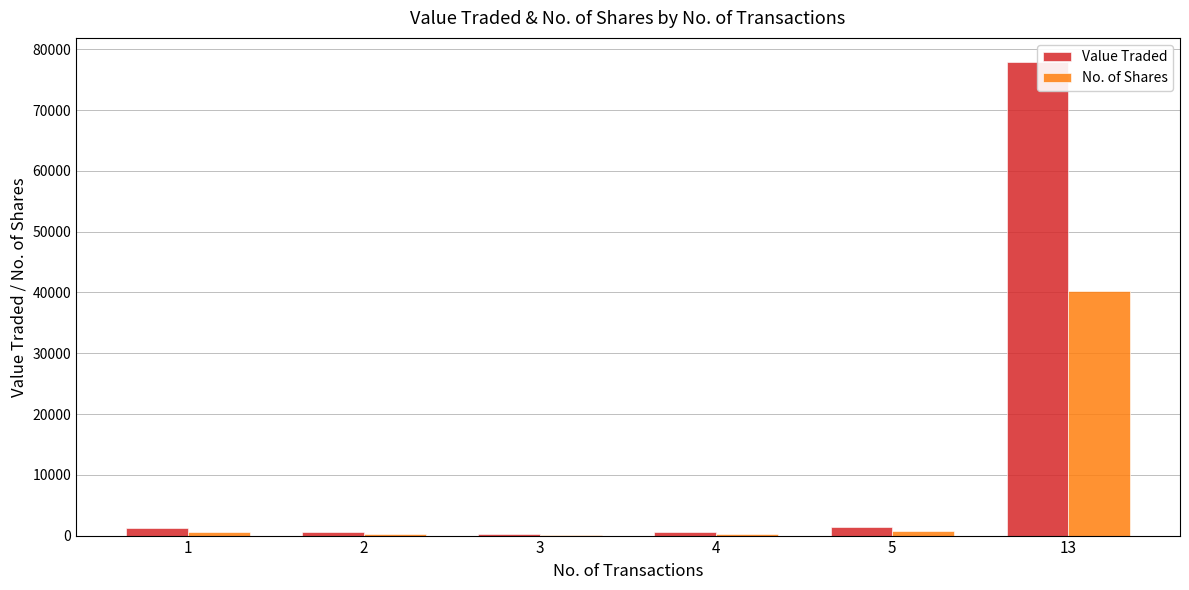

Which series changed the most between 1 and 2?

Value Traded